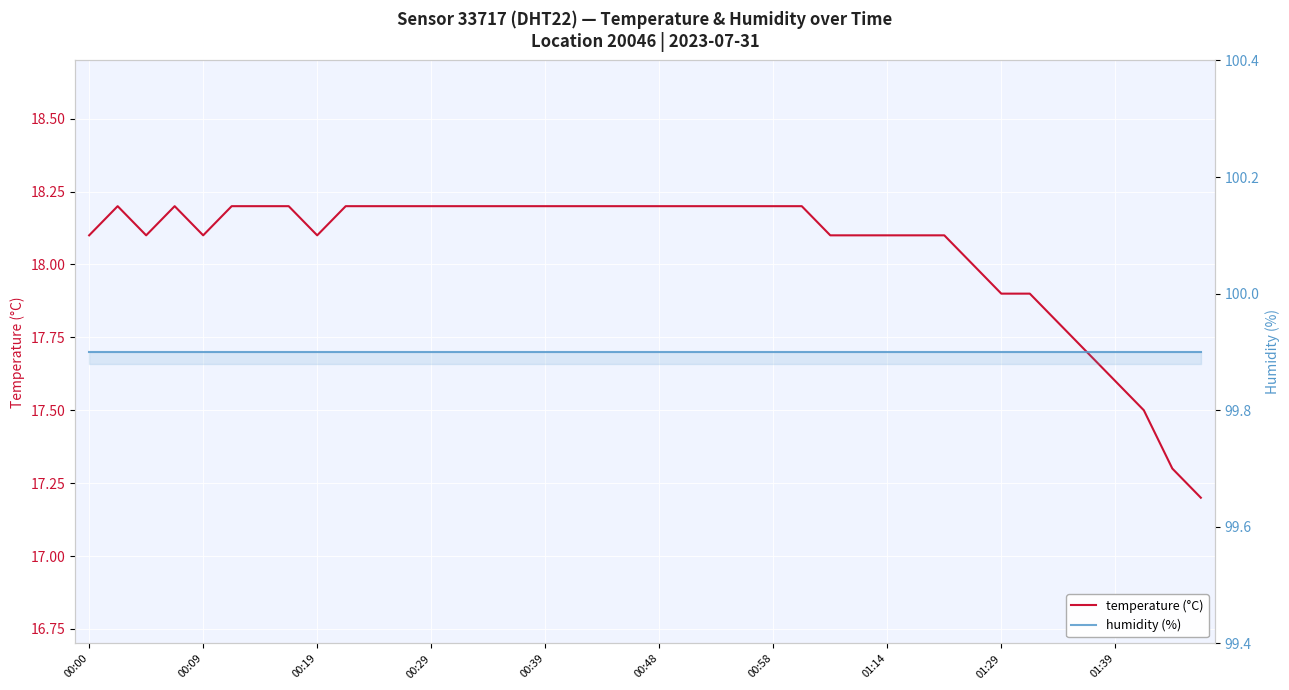

The value of temperature (°C) at 00:00 is 18.1. True or false?

True